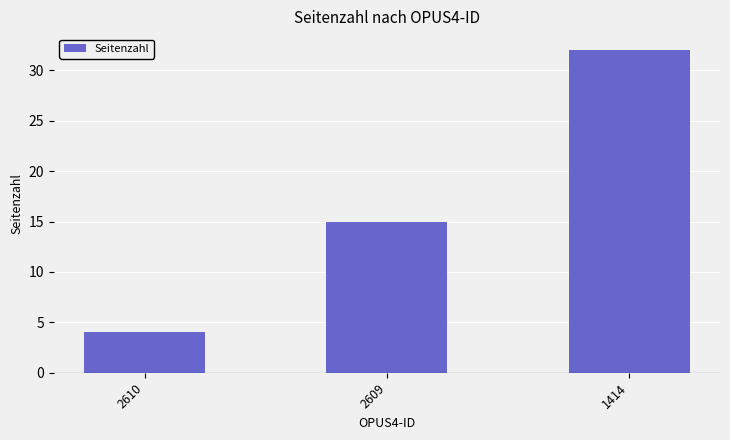

What is the value of the 1st bar from the left?

4